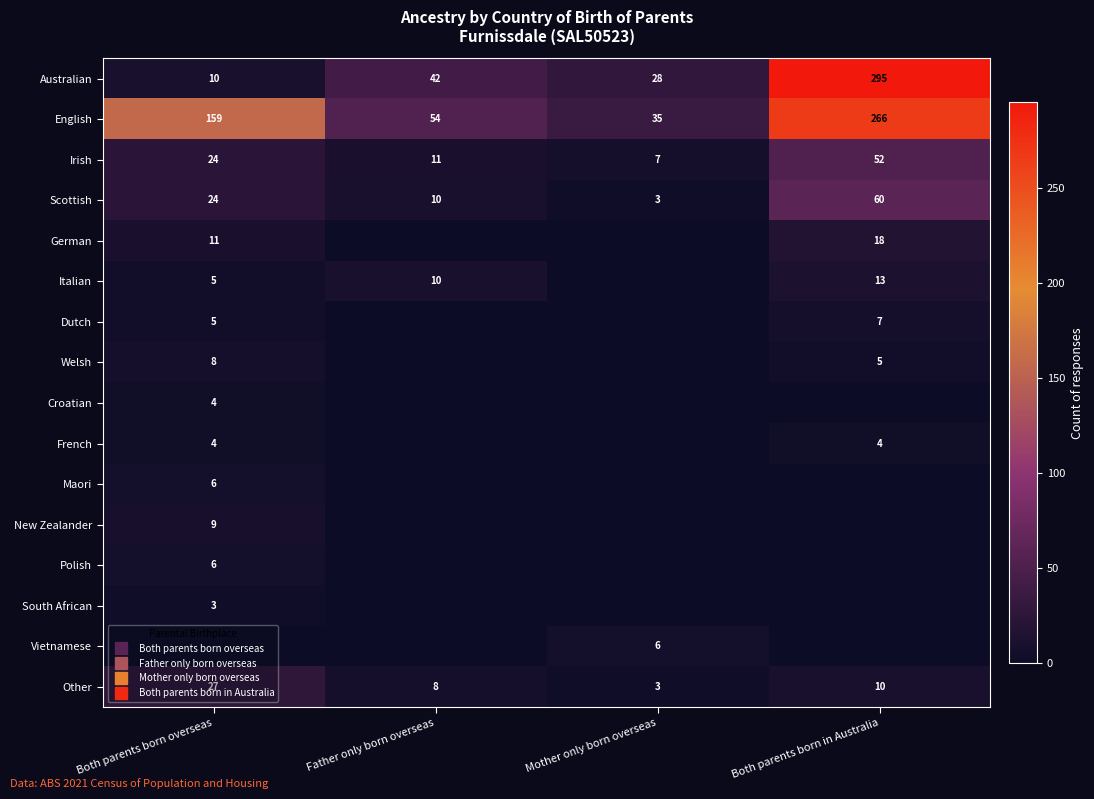

Count the Welsh values in the range 0 to 8.

4